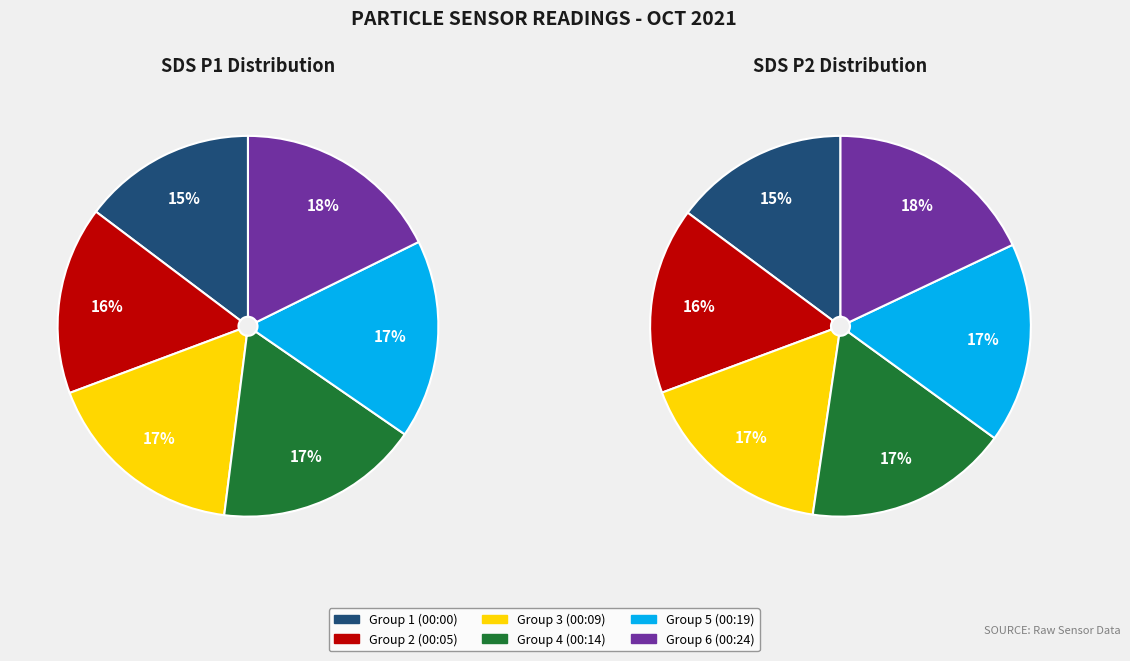

Is 00:02 the majority of the pie?

No